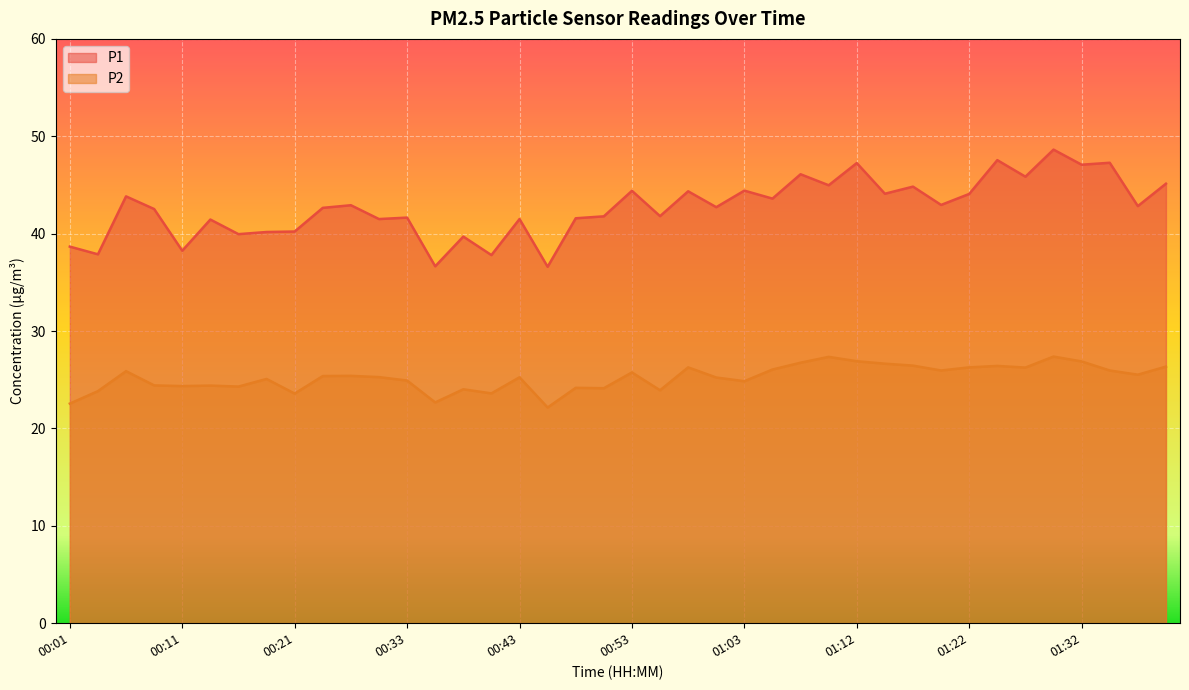

The P2 series shows 8.9 at 00:13. True or false?

False